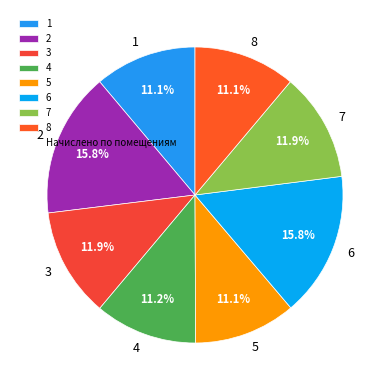

Combined, what portion of the pie is 7 and 5?

23.0%